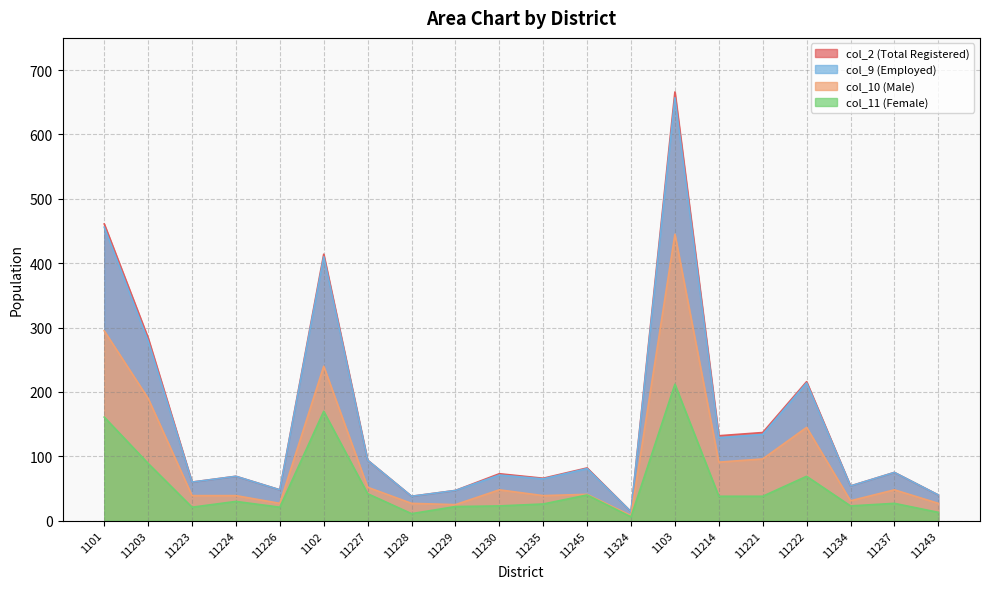

How many values in the col_2 series are below 75?

10